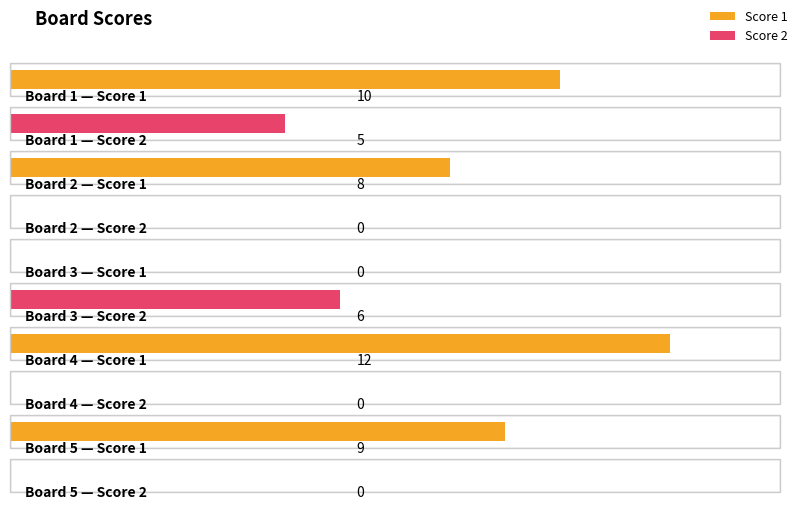

Is the value of Score 1 at Board 2 greater than the value of Score 2 at Board 3?

Yes